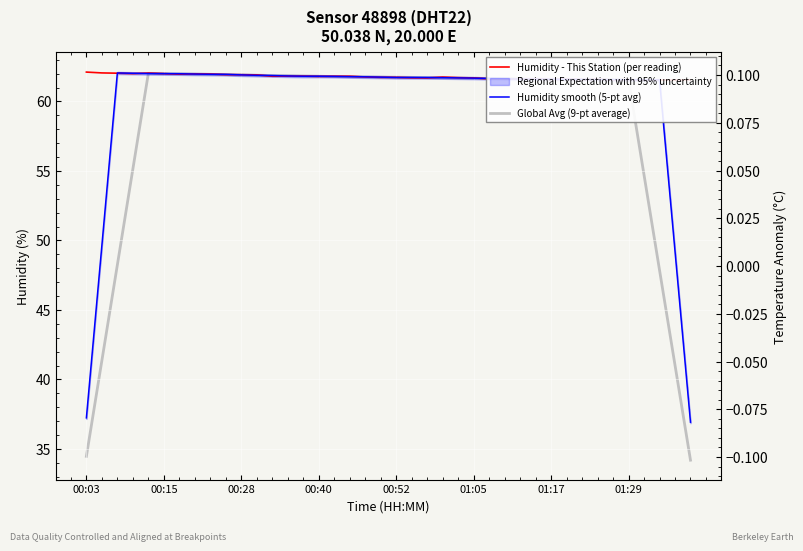

What is the minimum value for Humidity - This Station (per reading)?

61.5